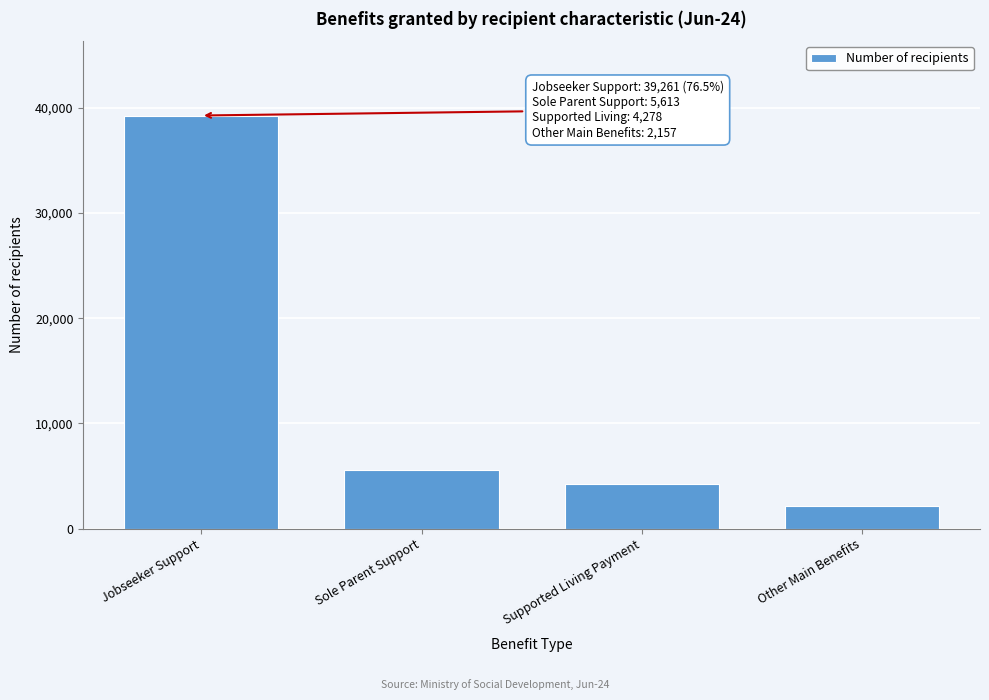

Reading left to right, transcribe all the data shown in this chart.

Jobseeker Support=39261	Sole Parent Support=5613	Supported Living Payment=4278	Other Main Benefits=2157